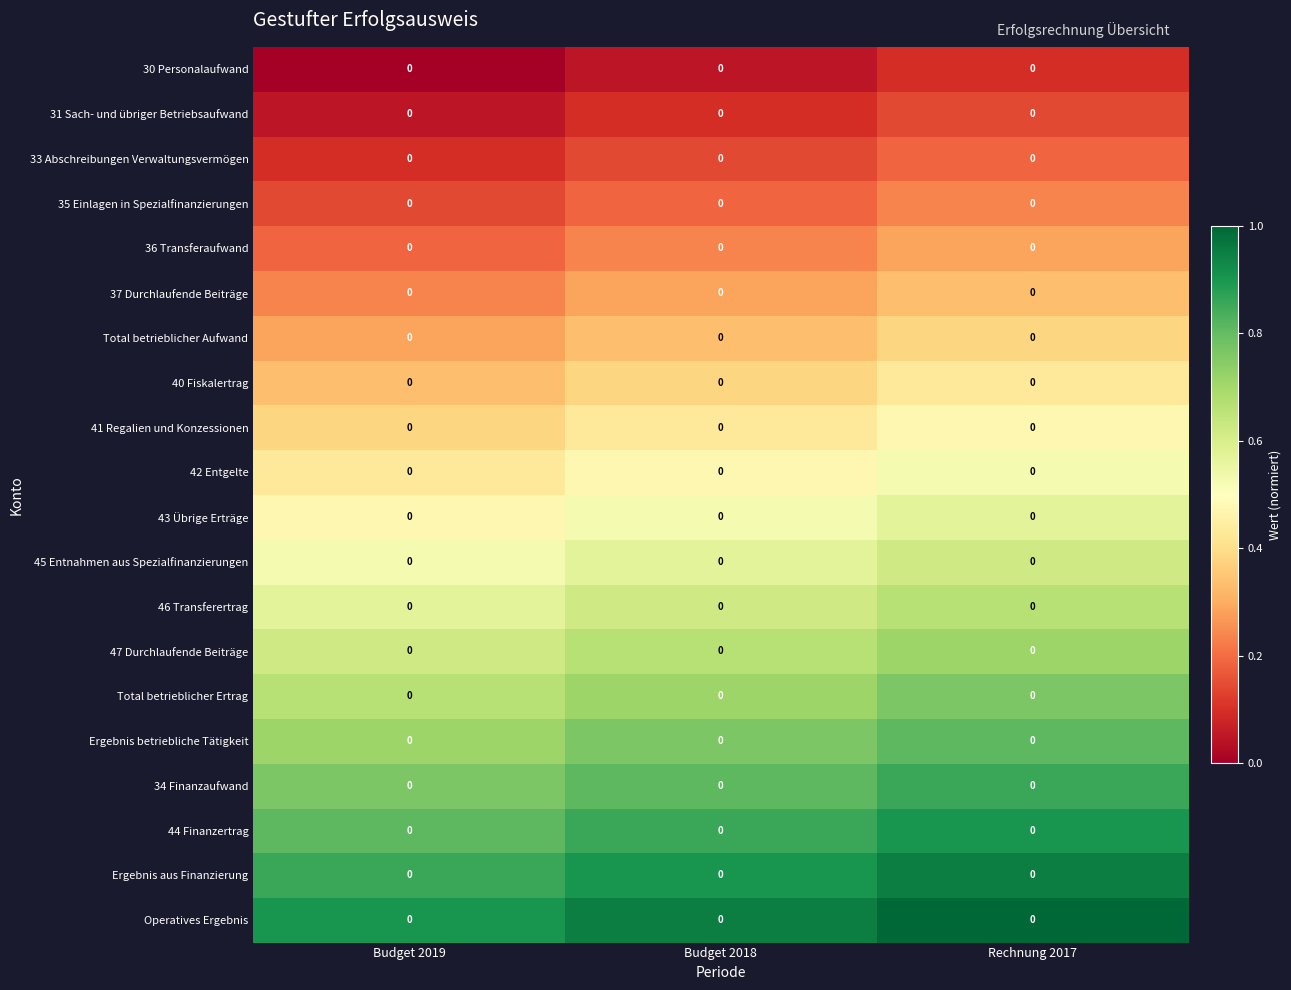

Rank the categories by 34 Finanzaufwand value from highest to lowest.

Rechnung 2017, Budget 2018, Budget 2019